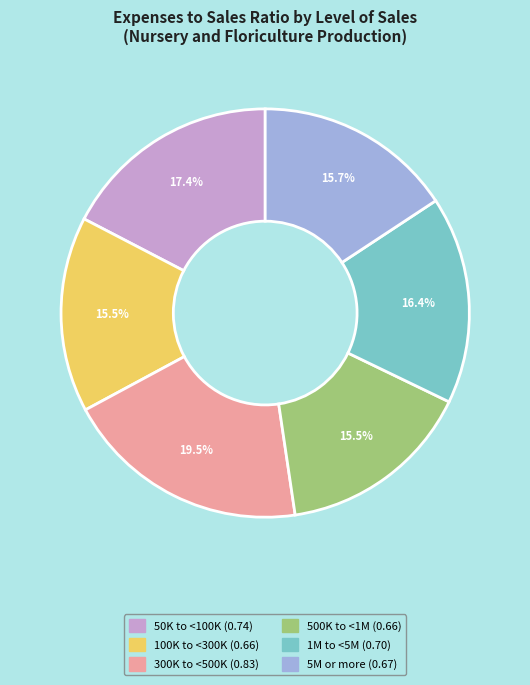

Is there a majority slice in this chart?

No